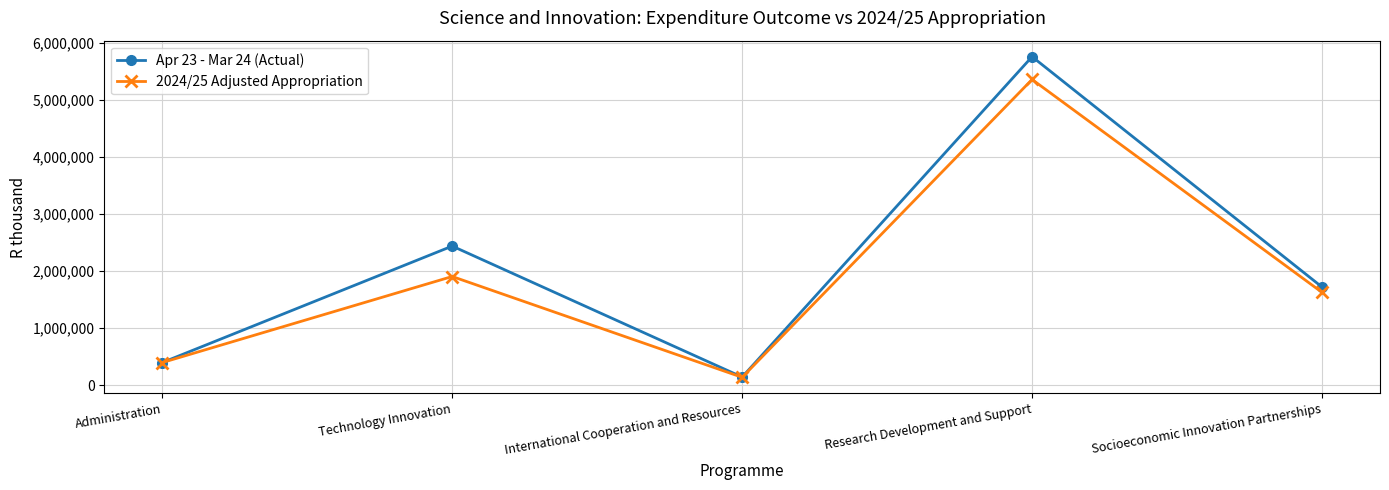

List the labels in order of 2024/25 Adjusted Appropriation value, largest first.

Research Development and Support, Technology Innovation, Socioeconomic Innovation Partnerships, Administration, International Cooperation and Resources